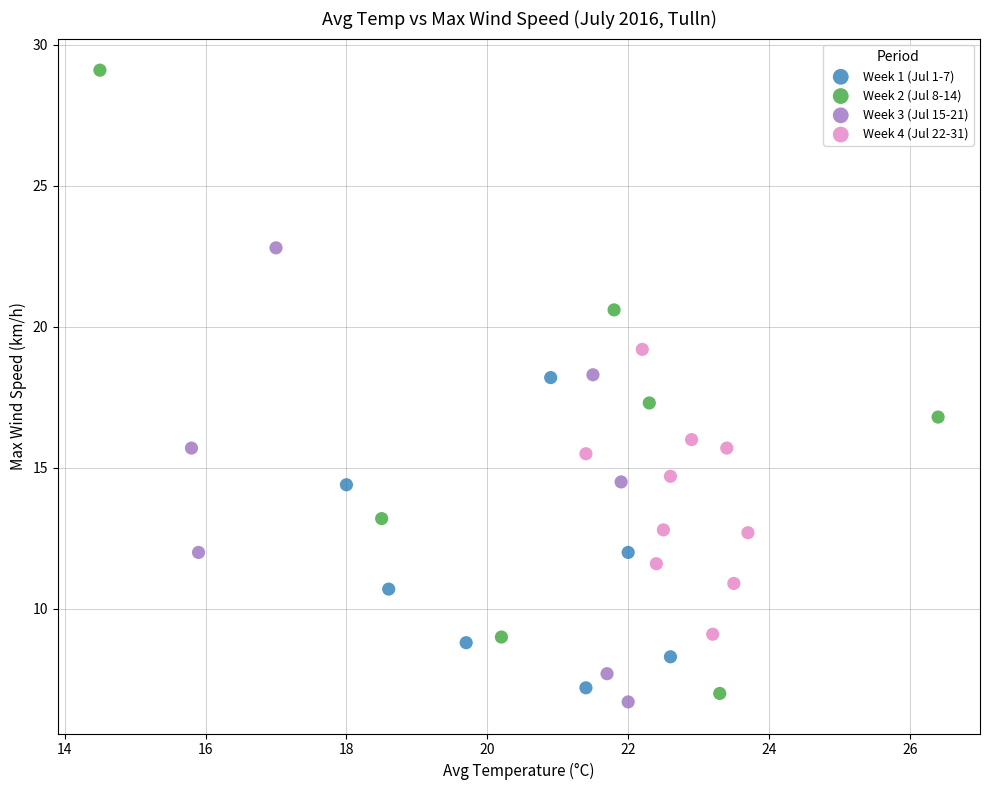

Which series reaches the maximum Y coordinate?

Week 2 (Jul 8-14)